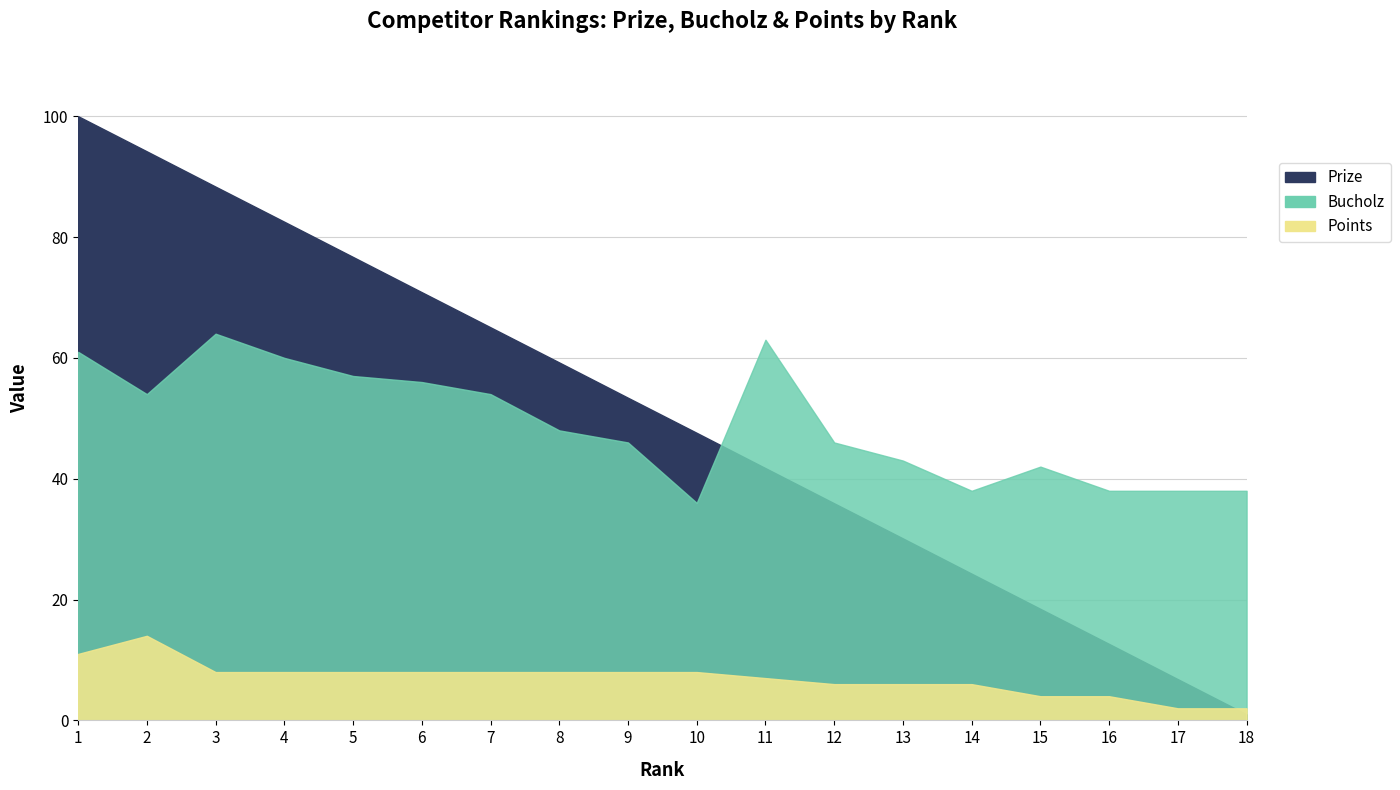

Reading right to left, transcribe all the data shown in this chart.

Prize: 1.0	6.8	12.7	18.5	24.3	30.1	35.9	41.8	47.6	53.4	59.2	65.1	70.9	76.7	82.5	88.3	94.2	100.0
Bucholz: 38.0	38.0	38.0	42.0	38.0	43.0	46.0	63.0	36.0	46.0	48.0	54.0	56.0	57.0	60.0	64.0	54.0	61.0
Points: 2.0	2.0	4.0	4.0	6.0	6.0	6.0	7.0	8.0	8.0	8.0	8.0	8.0	8.0	8.0	8.0	14.0	11.0